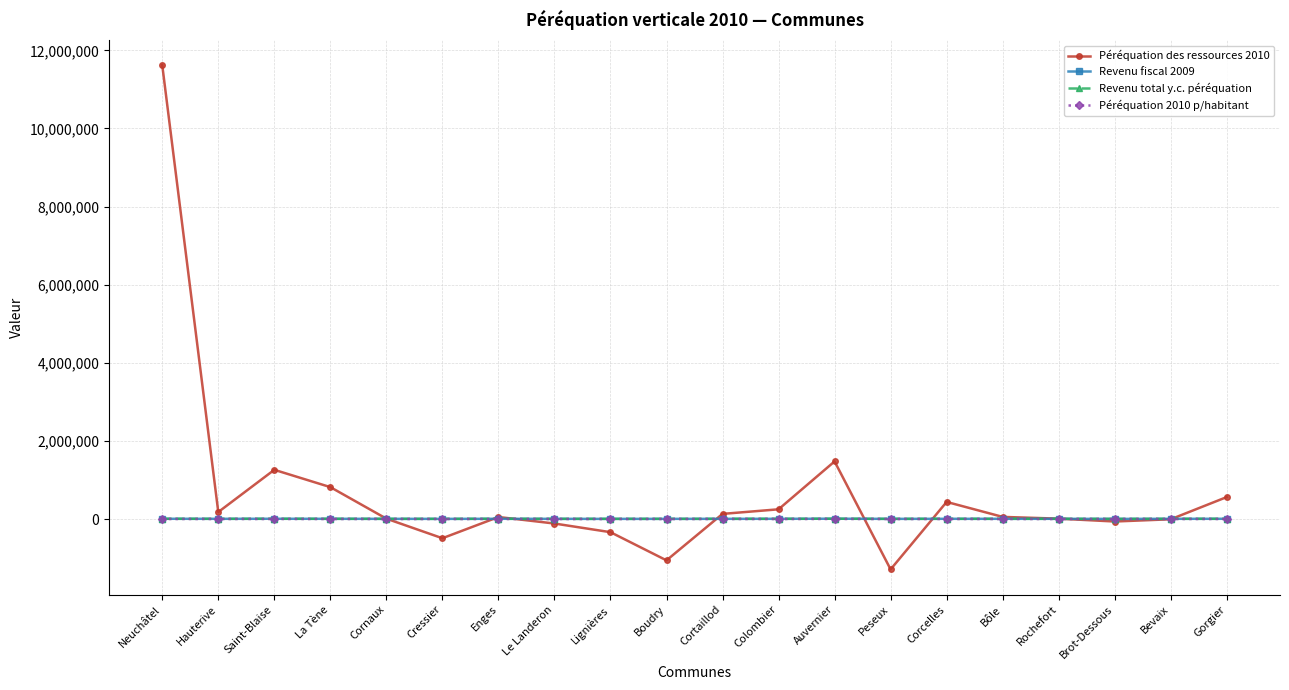

True or false: Revenu total y.c. péréquation and Péréquation 2010 p/habitant intersect in this chart.

False